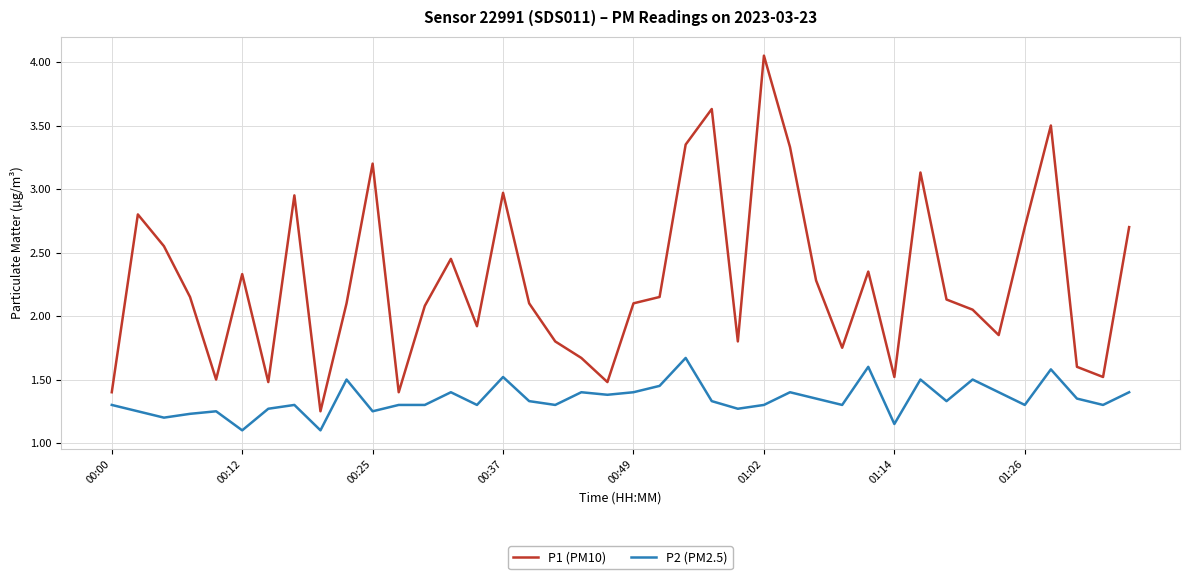

Which series has the widest spread of values?

P1 (PM10)